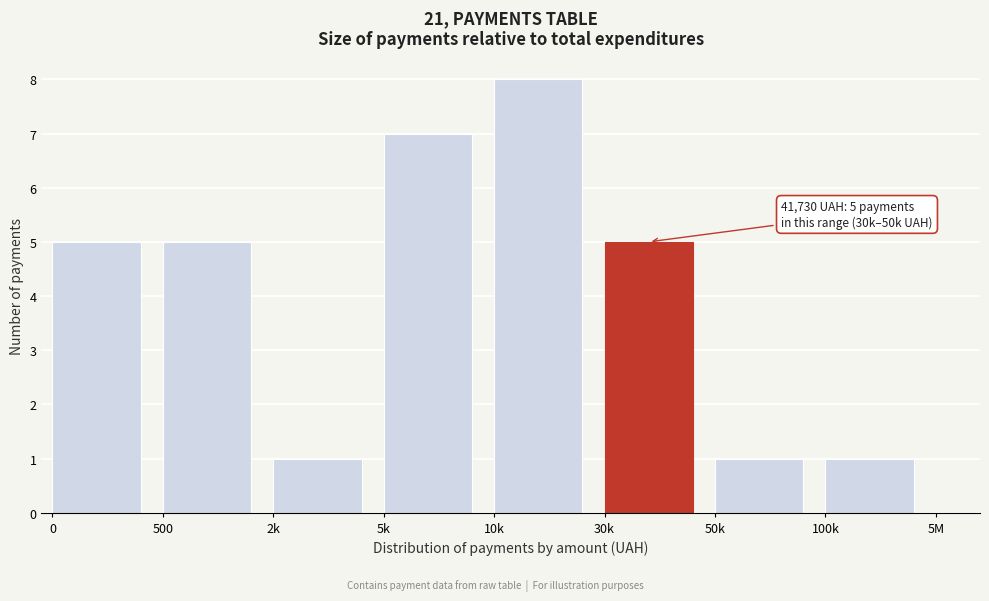

Reading left to right, transcribe all the data shown in this chart.

0=5	500=5	2k=1	5k=7	10k=8	30k=5	50k=1	100k=1